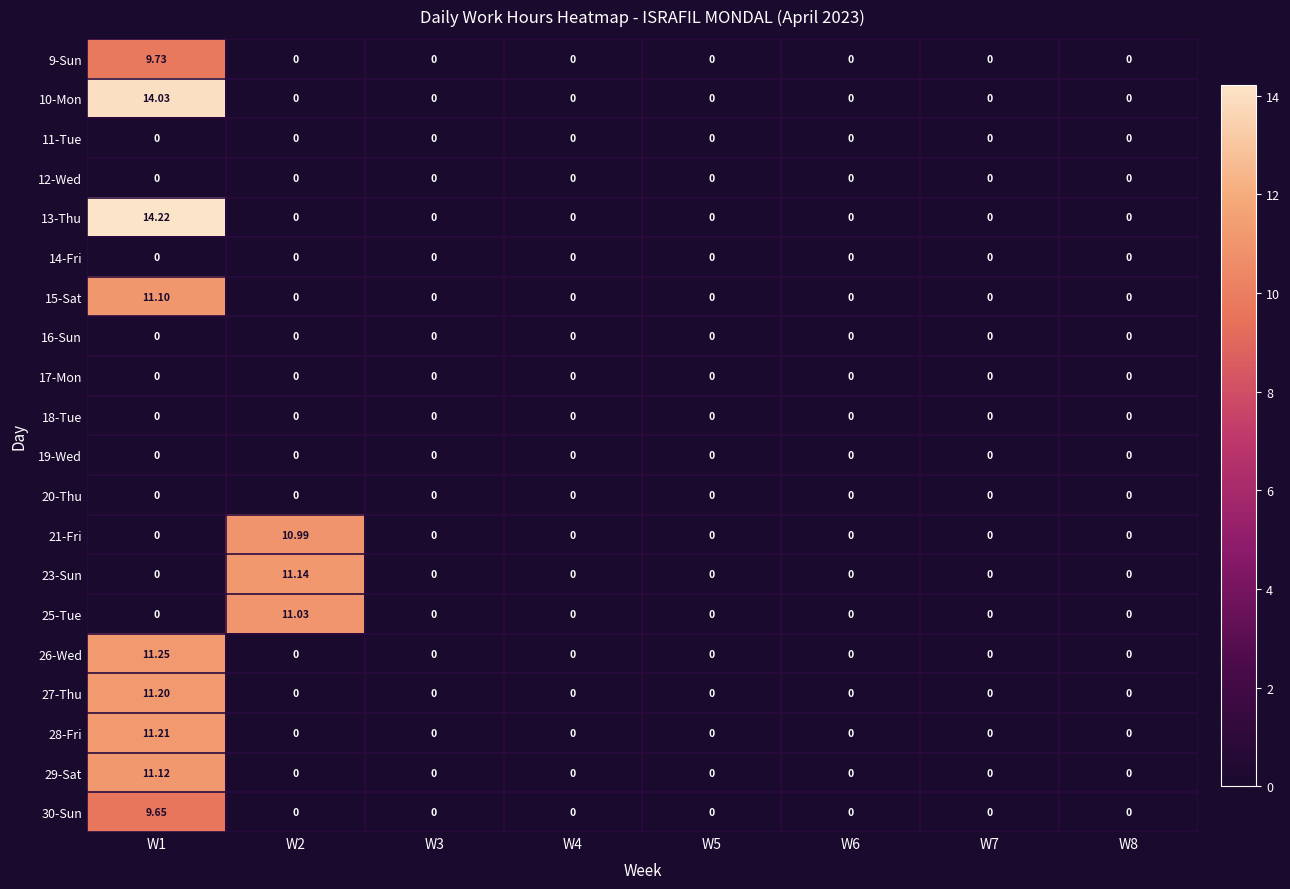

How many positive values does the 9-Sun series have?

1